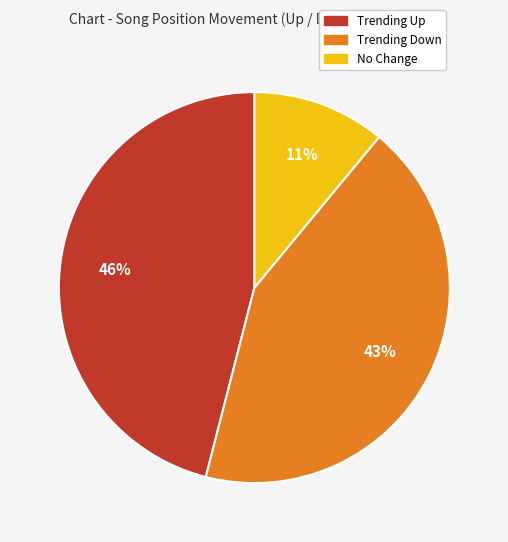

To the nearest percent, what is the average slice percentage?

33%